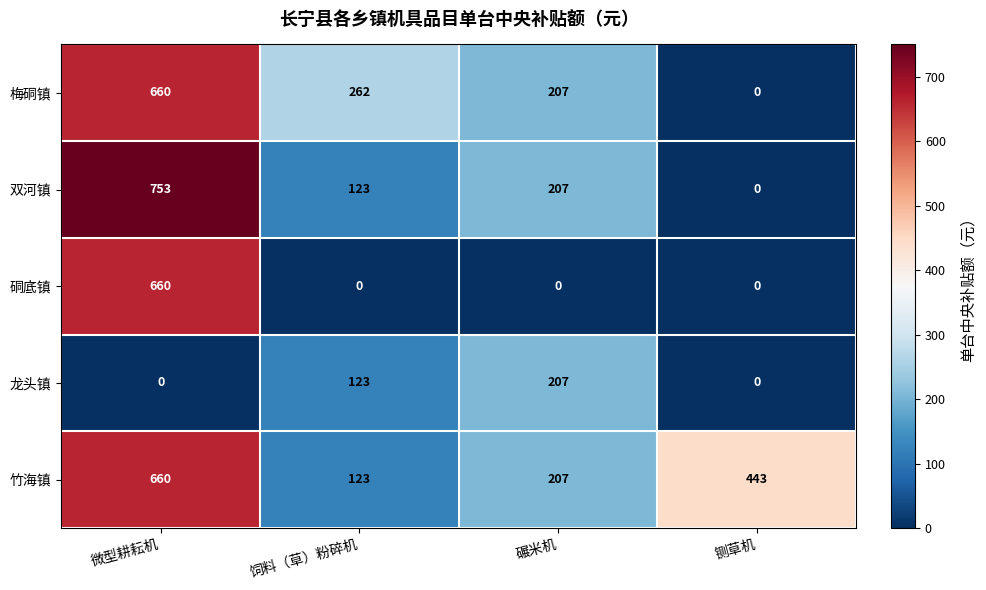

What is the difference between the maximum and second lowest values in the 硐底镇 series?

660